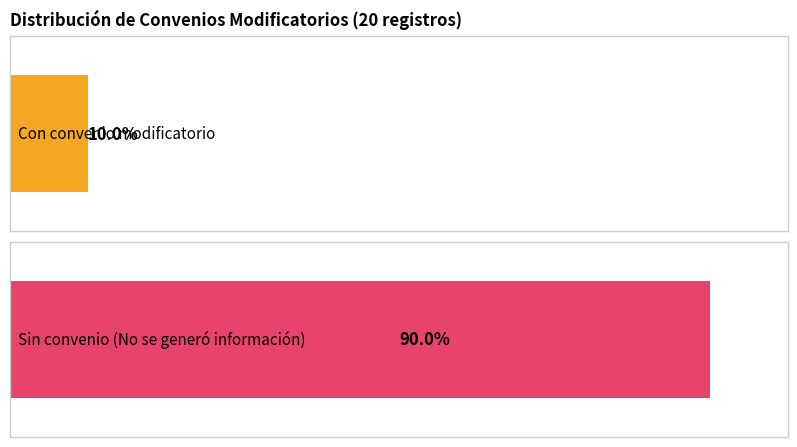

Rank the series at Objeto del convenio modificatorio from highest to lowest value.

Sin convenio (No se generó información), Con convenio modificatorio